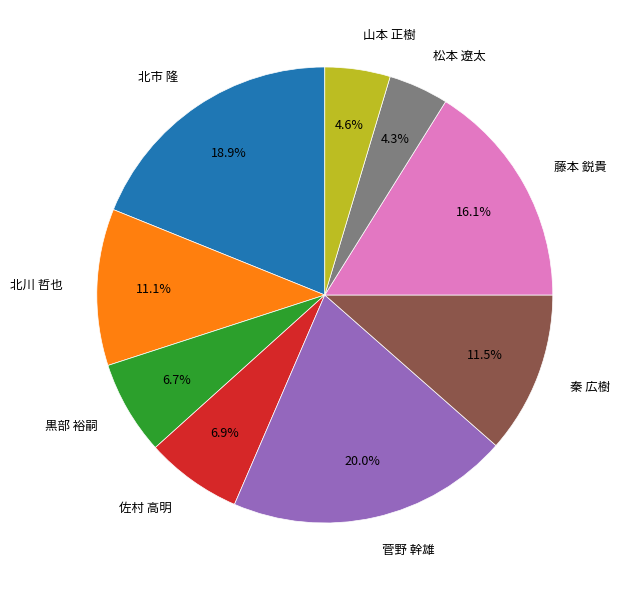

Approximately how many times larger is the value at 黒部 裕嗣 compared to 北川 哲也?

0.6